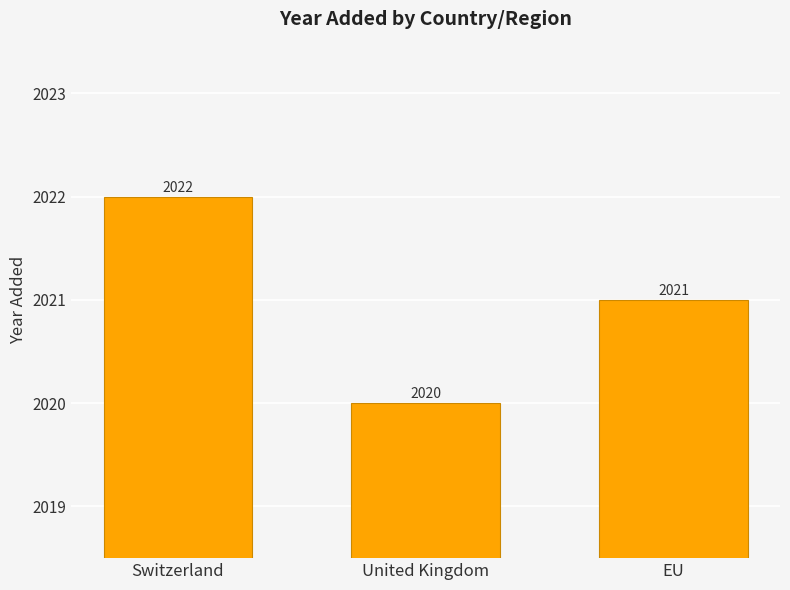

What is the greatest value displayed?

2022